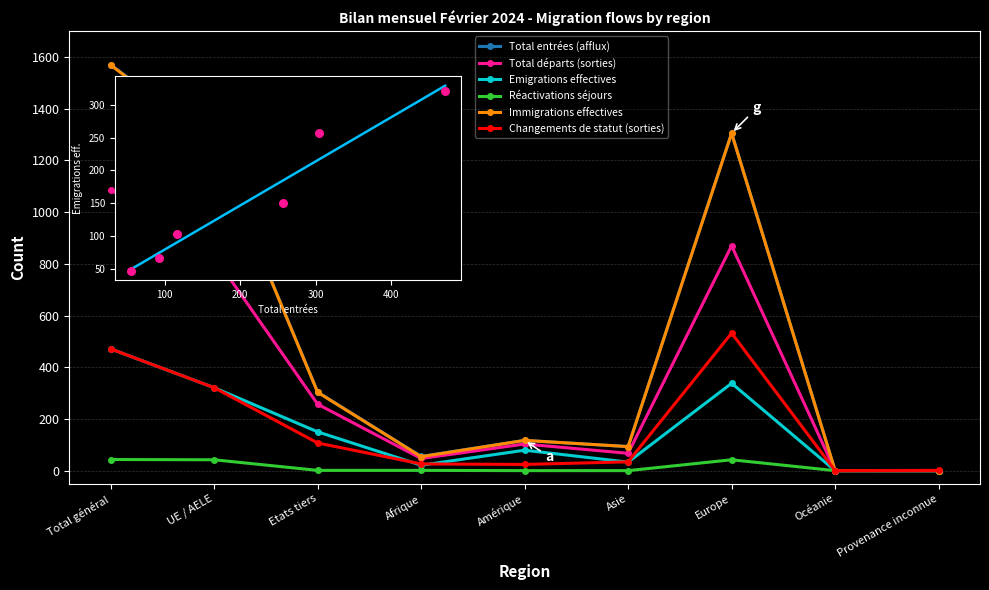

What is the total value across all series at Etats tiers?

1122